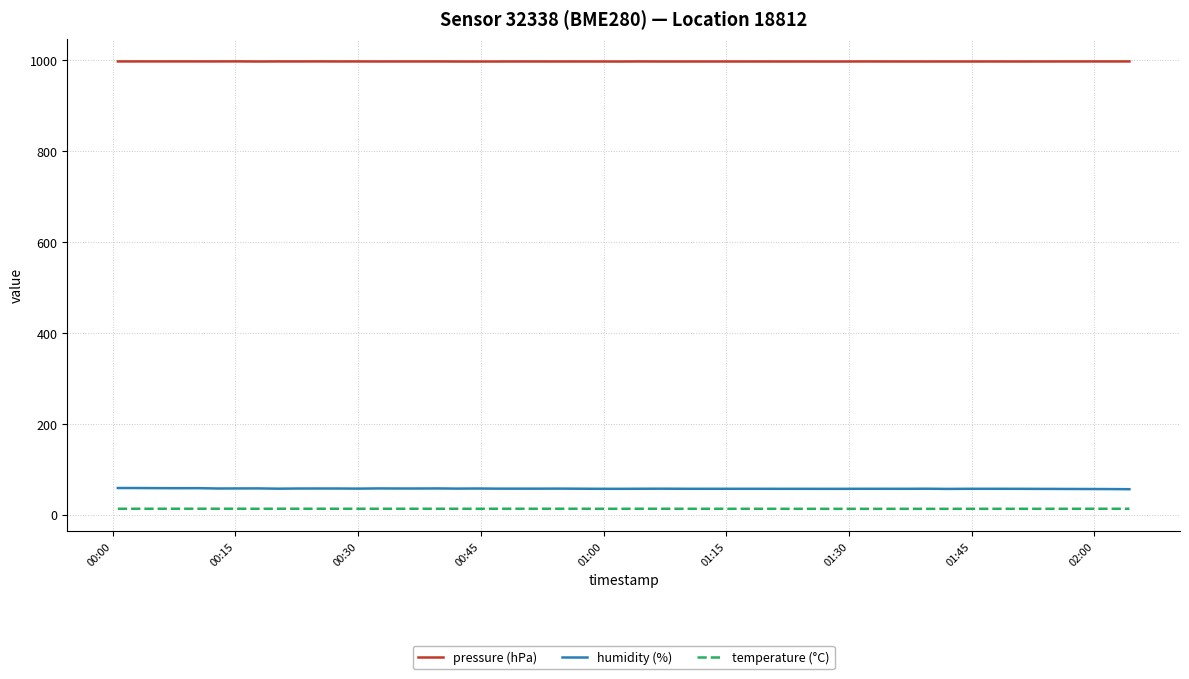

True or false: temperature (°C) and humidity (%) cross at least once.

False